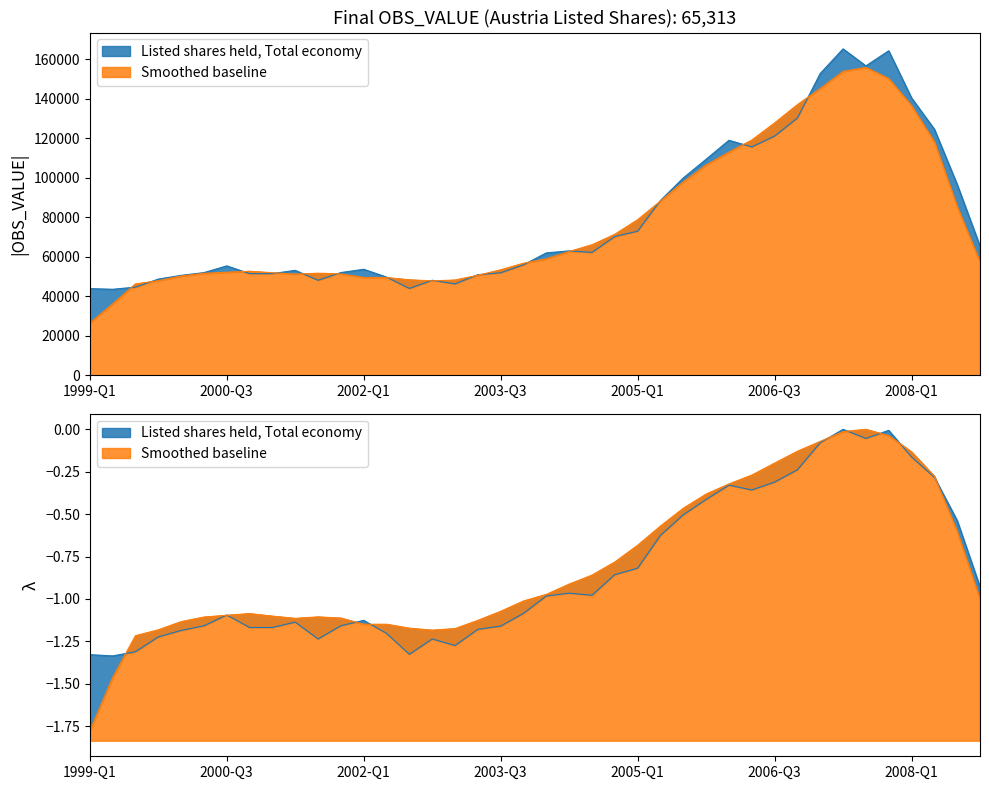

The chart shows a value of 140442 at 2008-Q1. True or false?

True